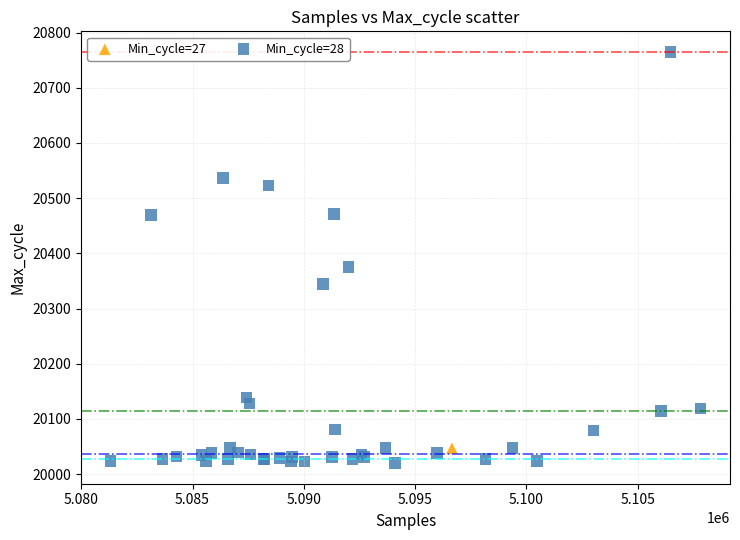

What are all the series names shown in the legend?

Min_cycle=27, Min_cycle=28